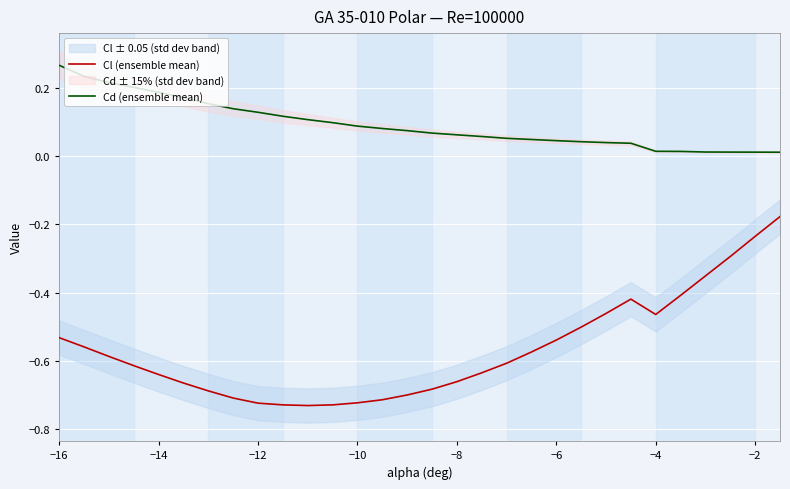

True or false: Cl (ensemble mean) and Cd (ensemble mean) cross at least once.

False